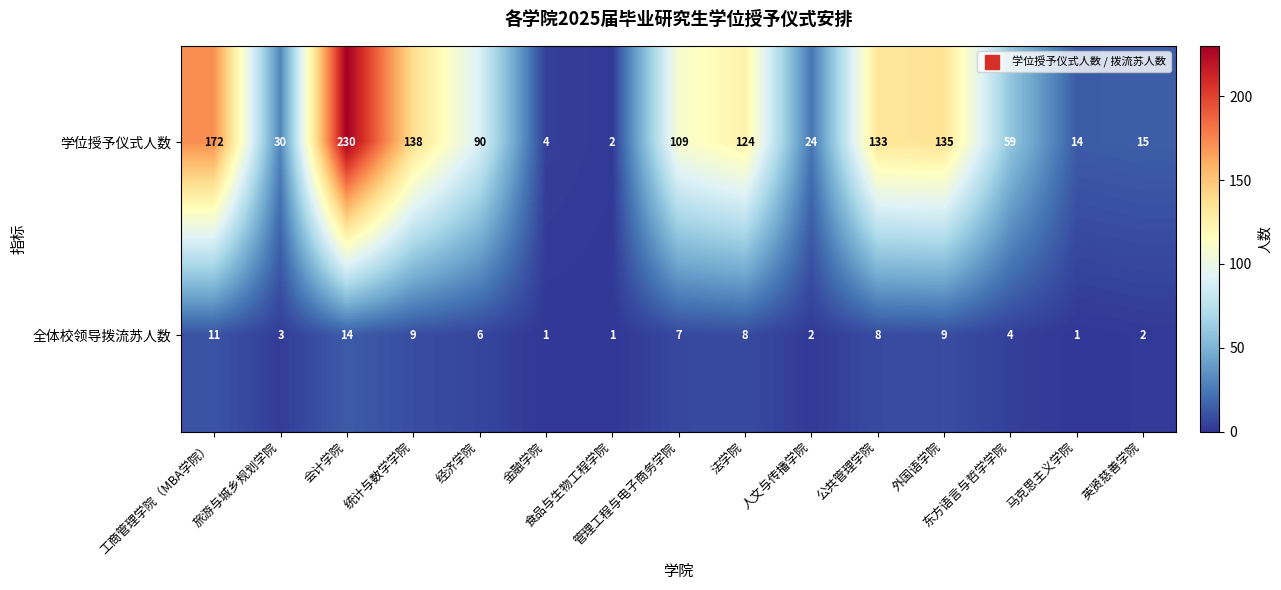

Which series has the widest spread of values?

学位授予仪式人数